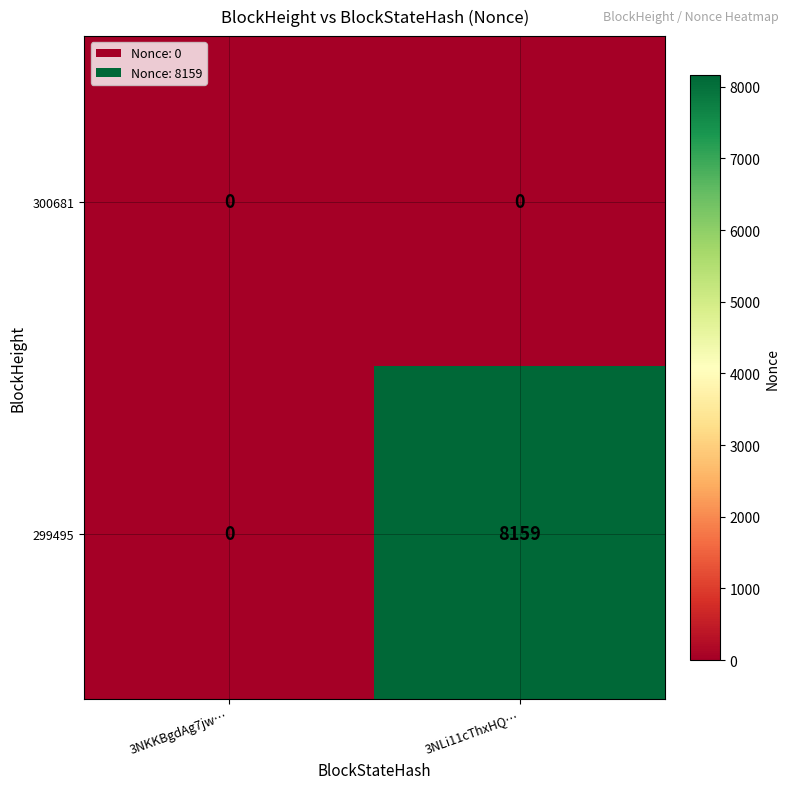

What is the highest value of the 299495 series?

8159